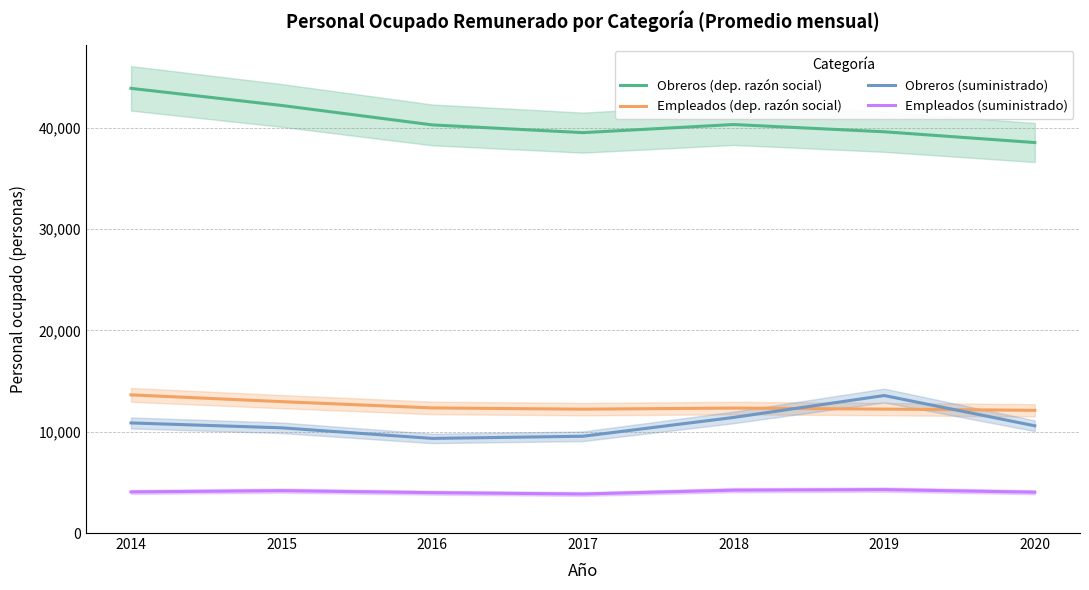

At which category does the chart reach its minimum across all series?

2017